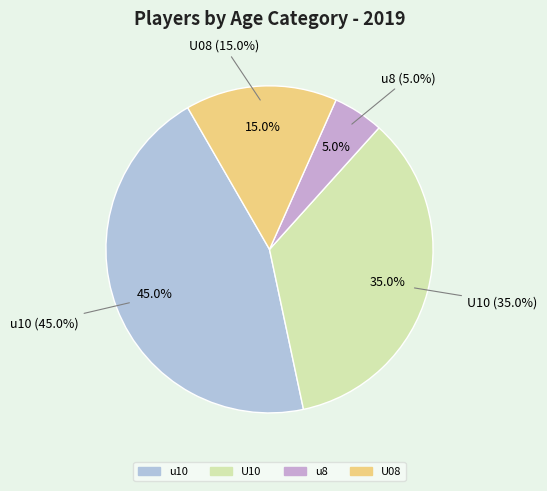

Combined, what portion of the pie is u10 and U08?

60.0%